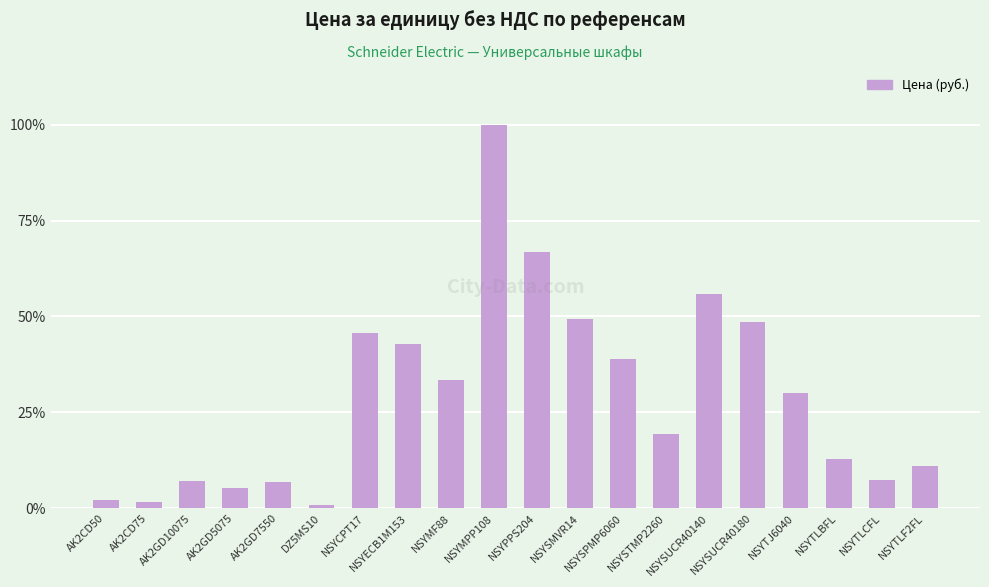

What is the greatest value displayed?

100.0